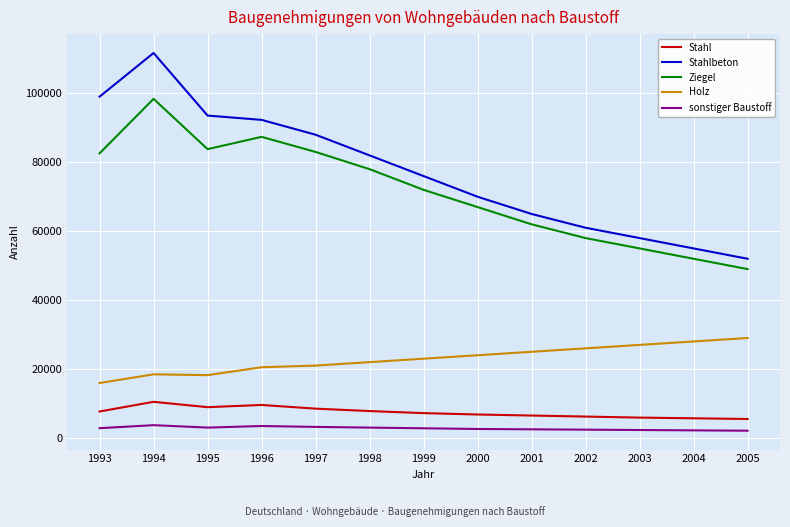

How many lines are shown in the chart?

5